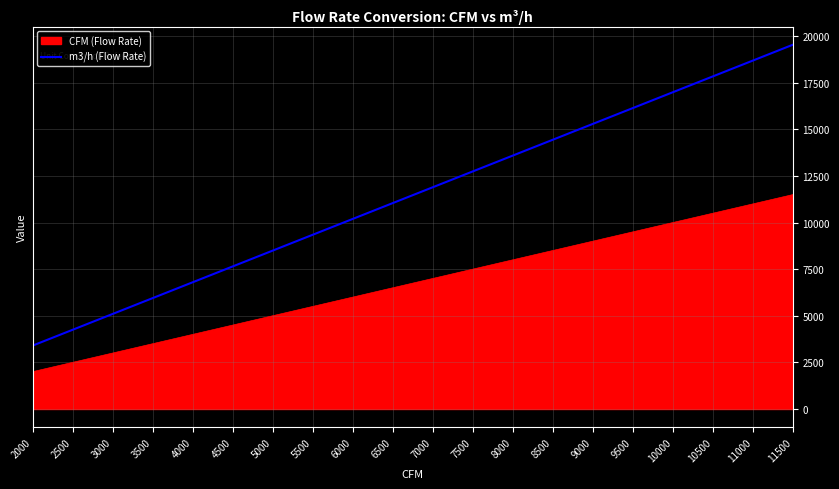

At 4000, list the series in order from largest to smallest.

m3/h (Flow Rate), CFM (Flow Rate)